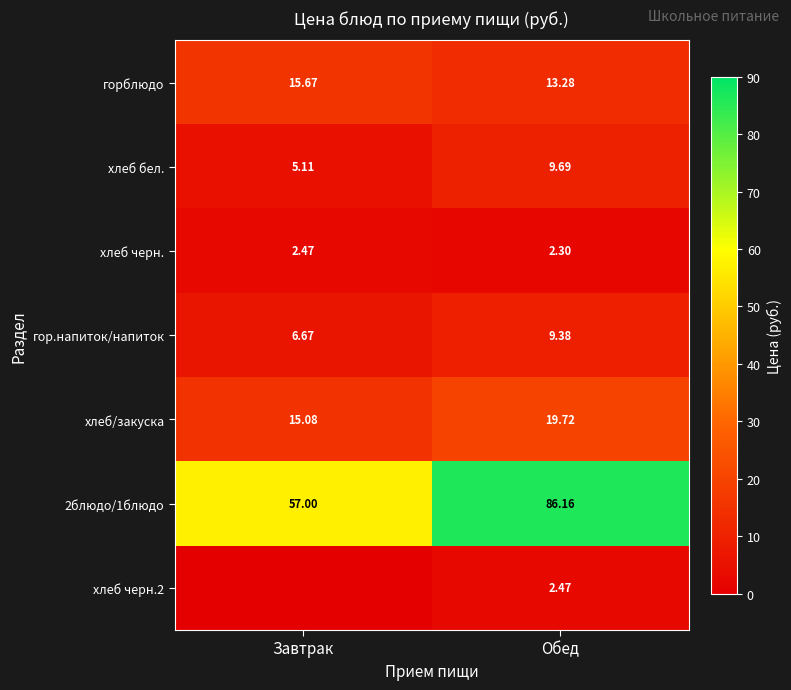

Is the value of 2блюдо/1блюдо at Обед greater than the value of хлеб/закуска at Обед?

Yes